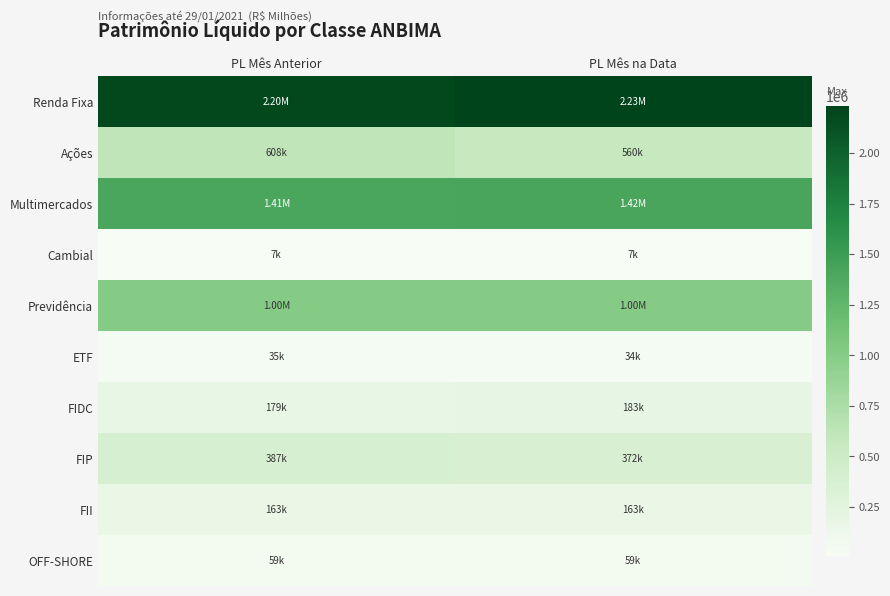

Reading left to right, what are all the values shown in this chart?

Renda Fixa: PL Mês Anterior=2198344.1	PL Mês na Data=2233412.3
Ações: PL Mês Anterior=608302.6	PL Mês na Data=560422.3
Multimercados: PL Mês Anterior=1413996.6	PL Mês na Data=1416489.4
Cambial: PL Mês Anterior=6661.8	PL Mês na Data=6793.0
Previdência: PL Mês Anterior=1003861.7	PL Mês na Data=1004391.1
ETF: PL Mês Anterior=34689.1	PL Mês na Data=33717.4
FIDC: PL Mês Anterior=178702.2	PL Mês na Data=183334.1
FIP: PL Mês Anterior=386859.2	PL Mês na Data=371518.2
FII: PL Mês Anterior=162568.1	PL Mês na Data=162568.1
OFF-SHORE: PL Mês Anterior=58793.0	PL Mês na Data=58793.0